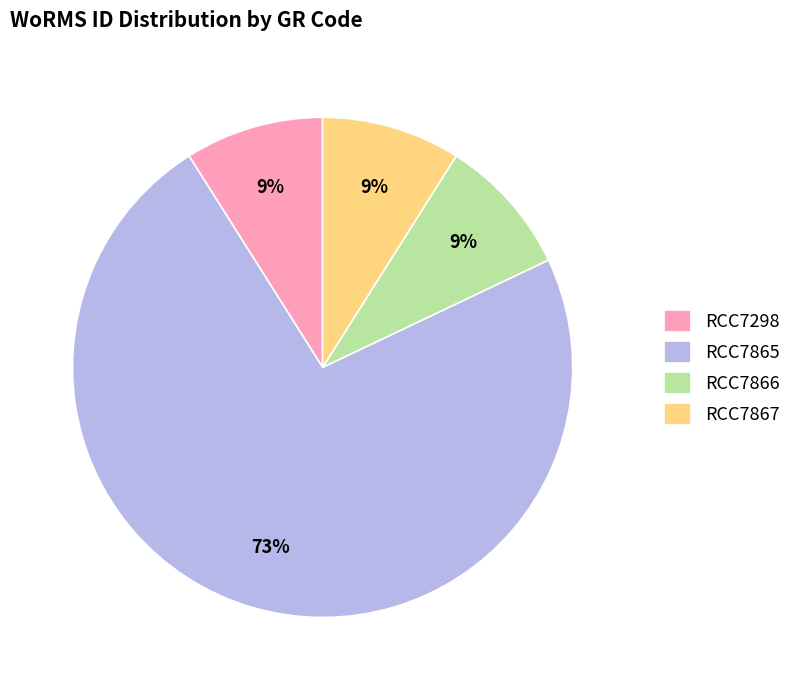

Is there any slice that represents more than half of the pie?

Yes